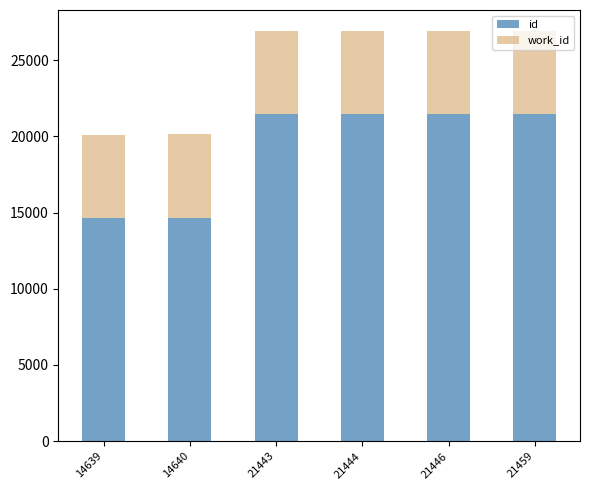

The id series shows 21446 at 21446. True or false?

True